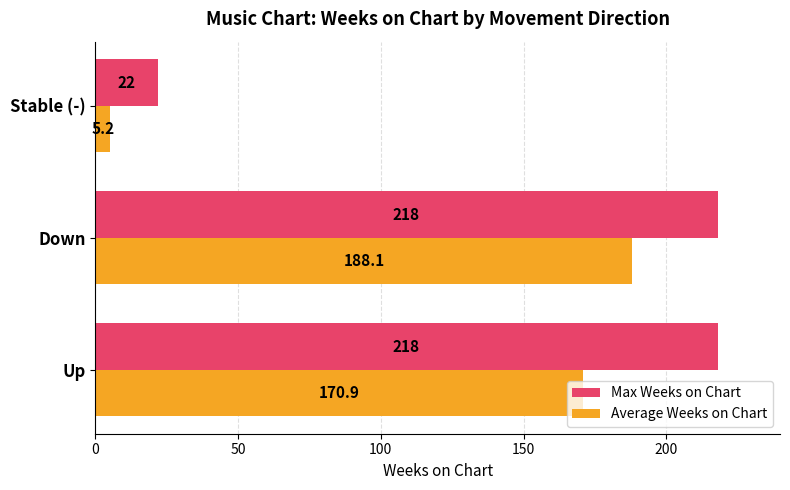

Which series has the largest range (max minus min)?

Max Weeks on Chart